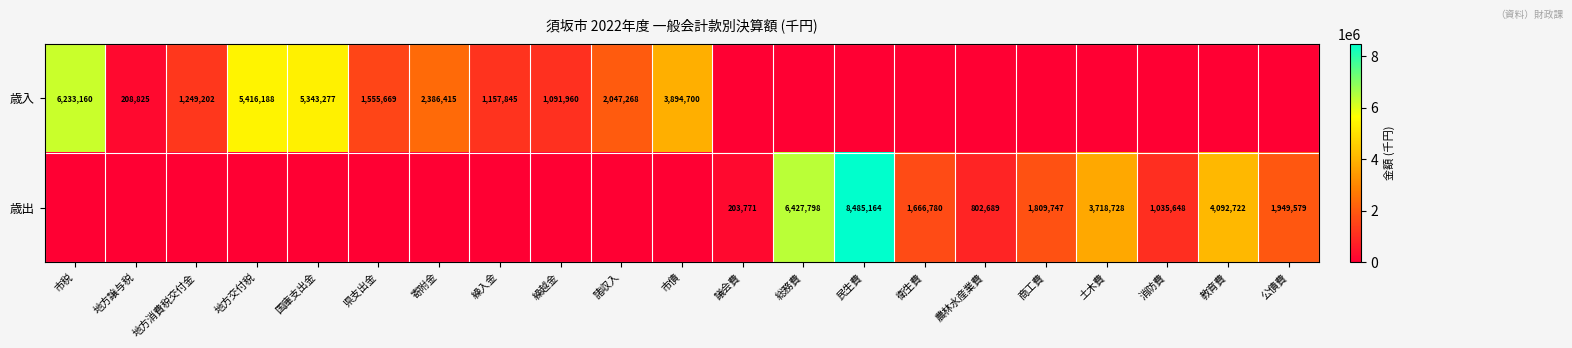

What is the total value across all series at 衛生費?

1666780